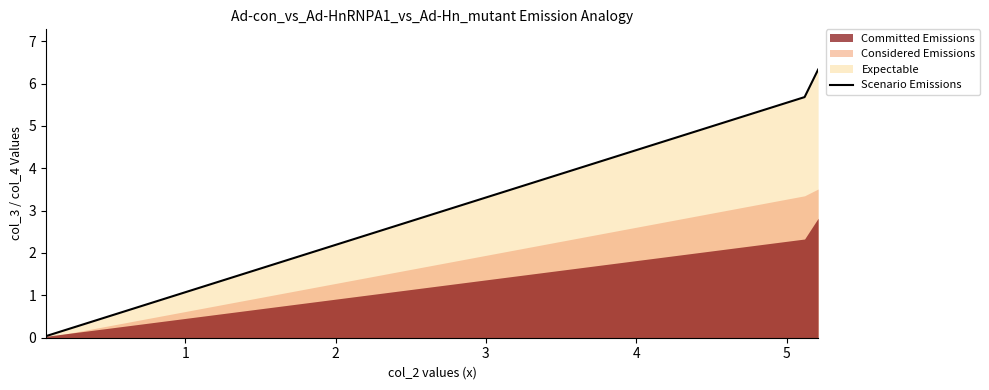

What is the highest value of the Scenario Emissions series?

6.3